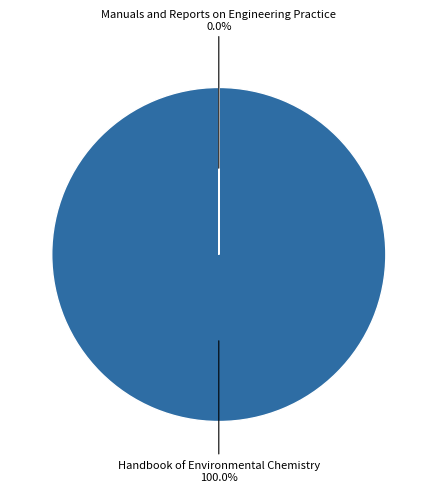

Which has a higher value, Manuals and Reports on Engineering Practice or Handbook of Environmental Chemistry?

Handbook of Environmental Chemistry